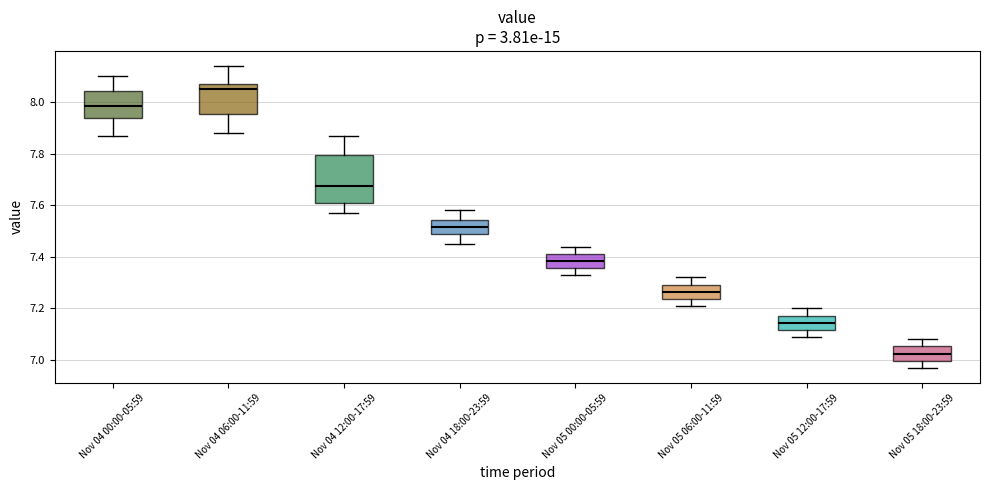

Which box is the tallest, from its lower edge to its upper edge?

Nov 04 12:00-17:59